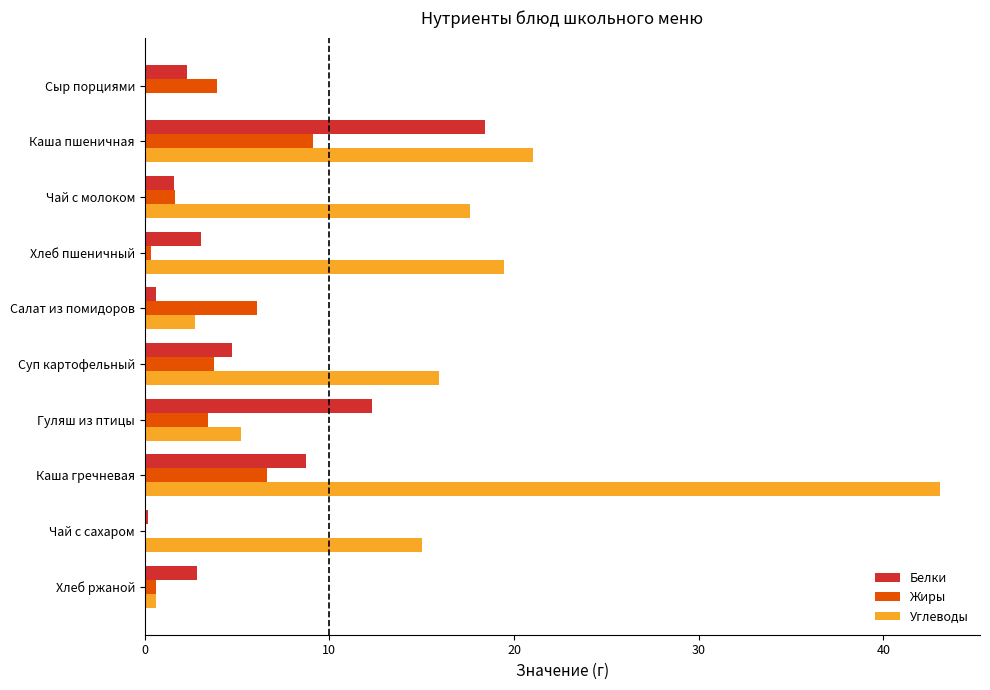

True or false: Белки has a value of 4.6 at Каша гречневая.

False